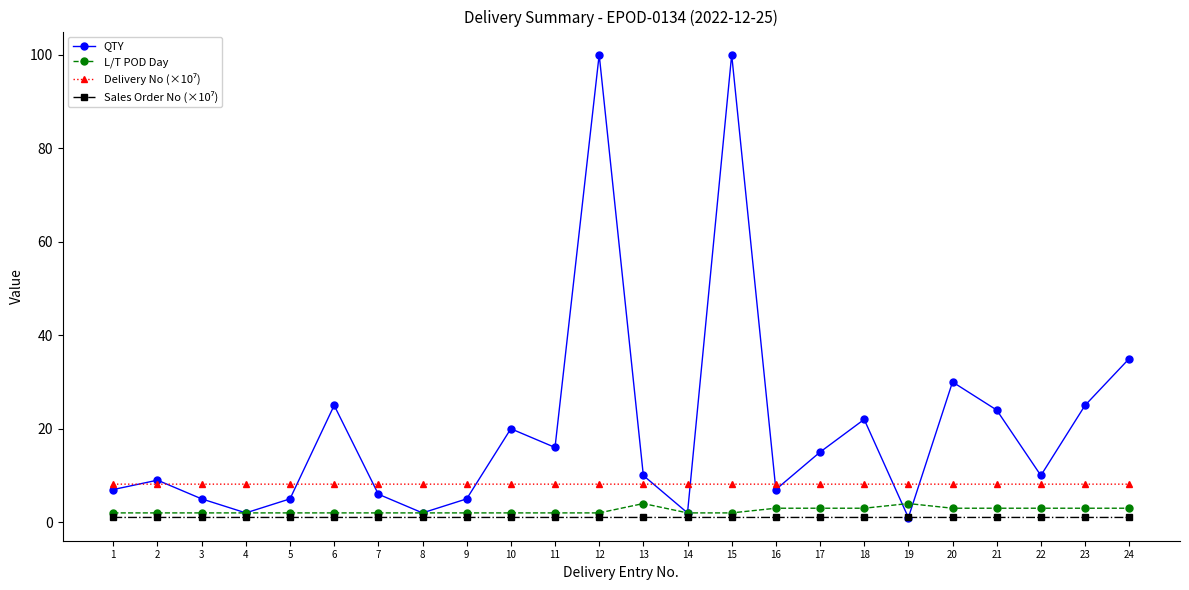

At which category does QTY reach its first local valley?

4